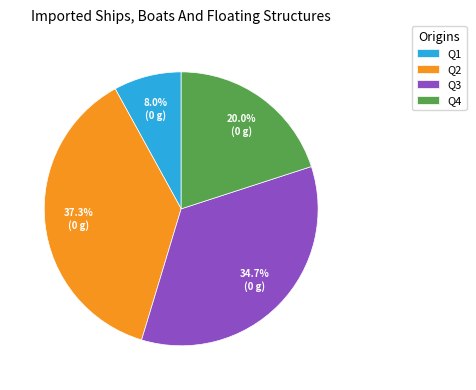

Count the number of slices in the pie.

4